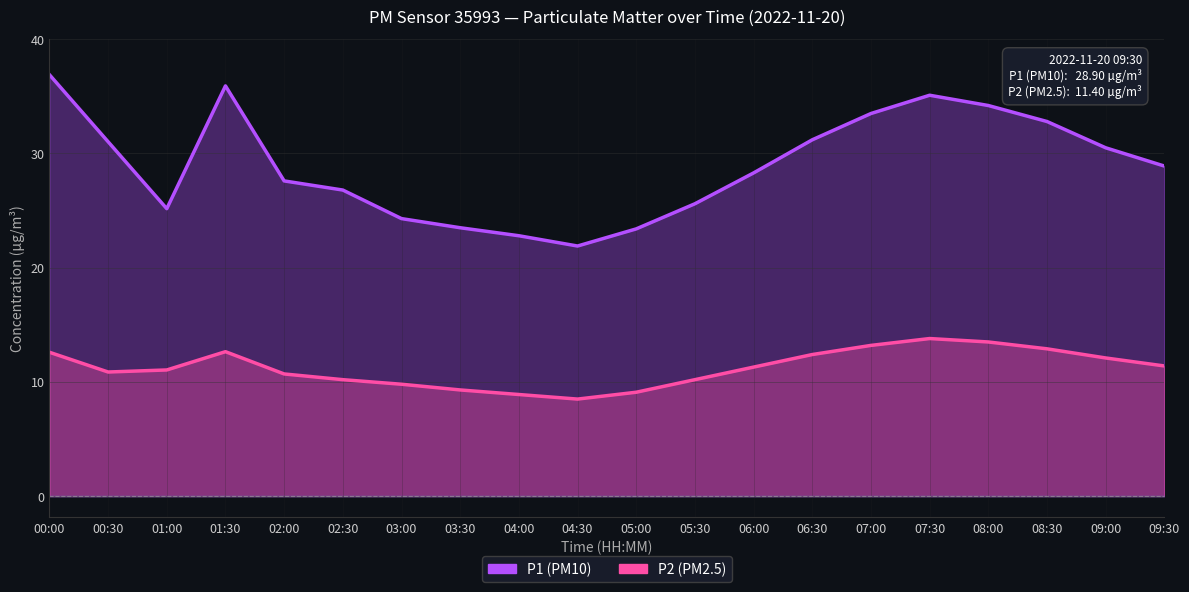

Which series has the largest total across all categories?

P1